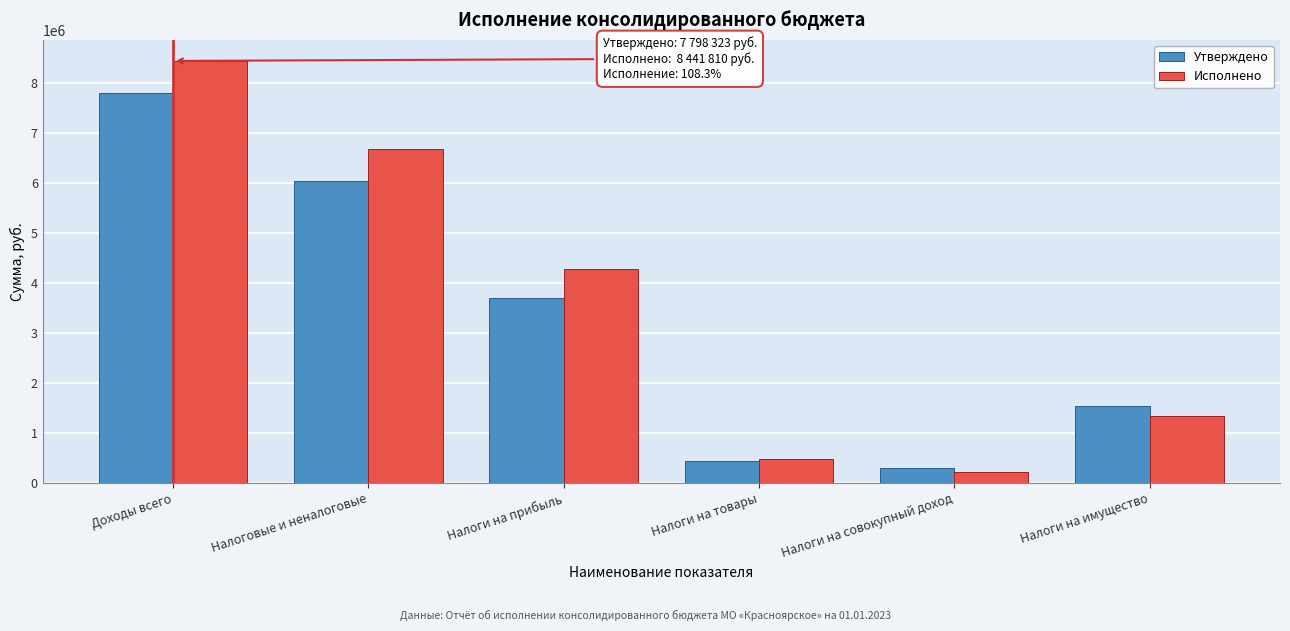

Reading left to right, transcribe all the data shown in this chart.

Утверждено: 7798323.2	6038763.2	3700000.0	445800.0	300000.0	1545300.0
Исполнено: 8441810.0	6682250.0	4277097.3	485626.7	219652.8	1342006.1